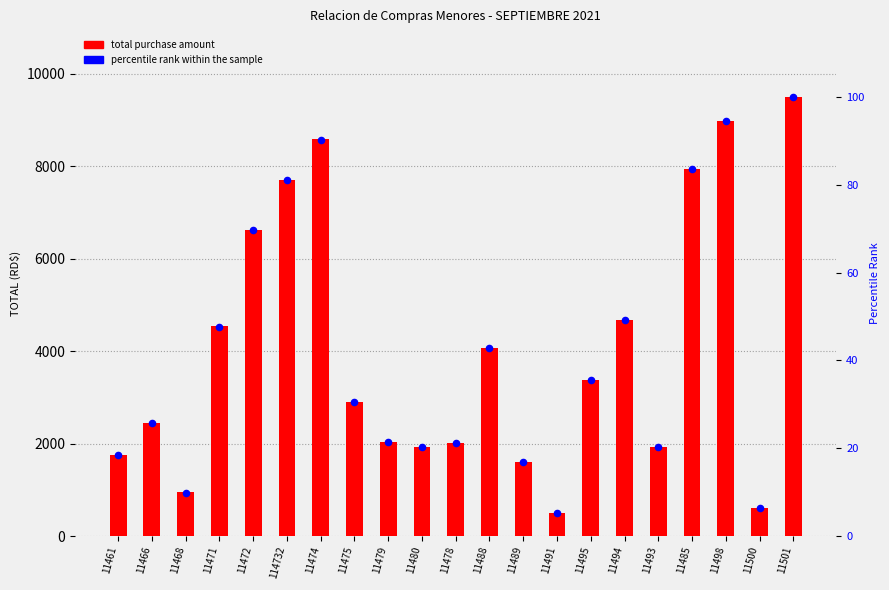

Which series has the largest total across all categories?

total purchase amount